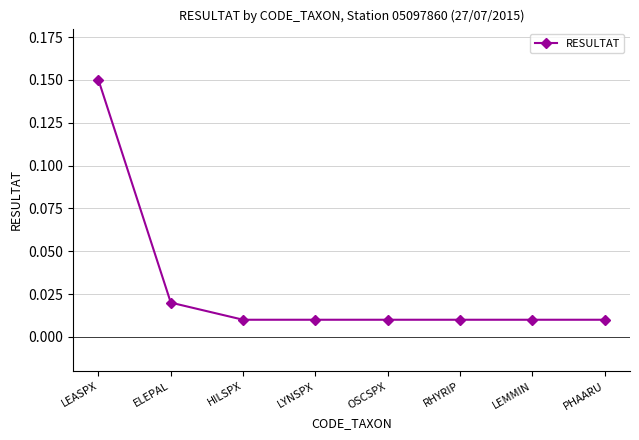

Count the number of categories in the chart.

8